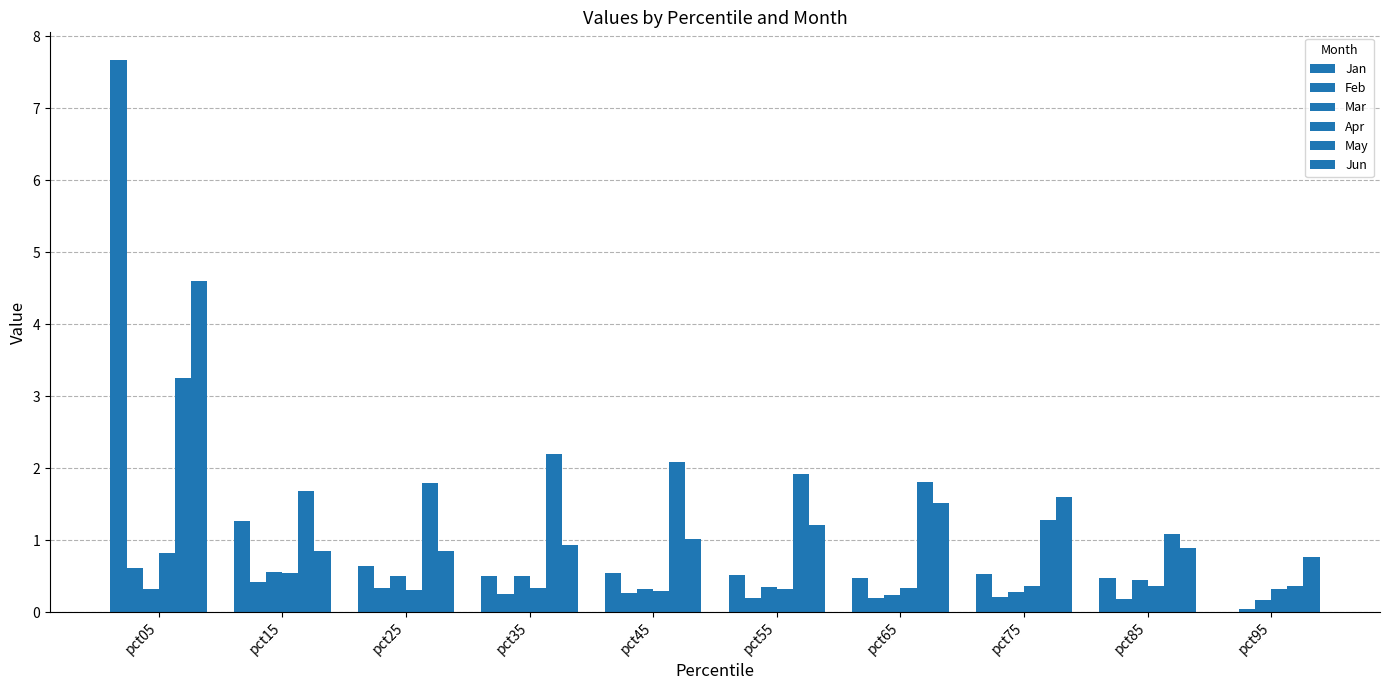

How many values in the Jun series exceed 1?

5